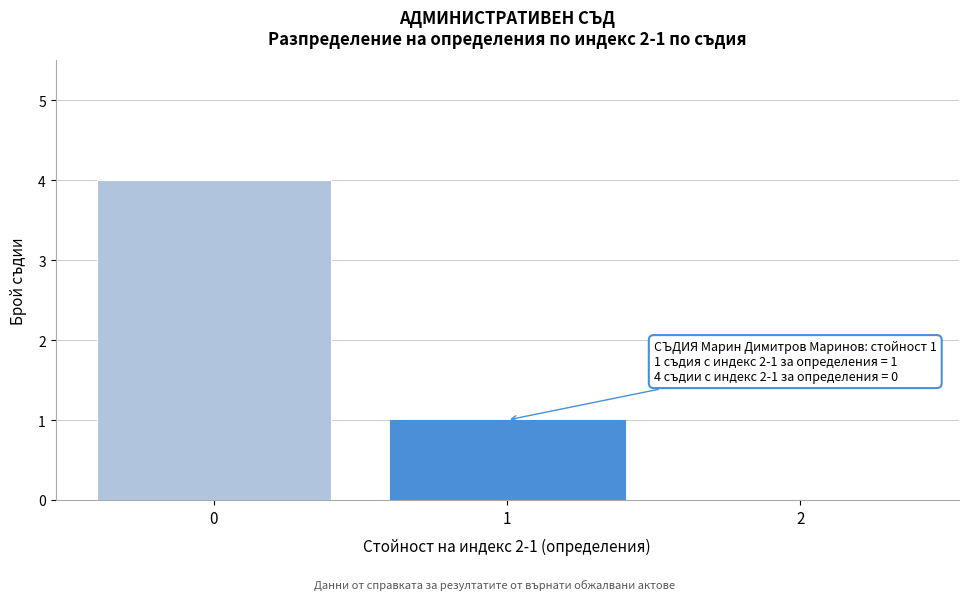

Reading right to left, what are all the values shown in this chart?

2=0	1=1	0=4